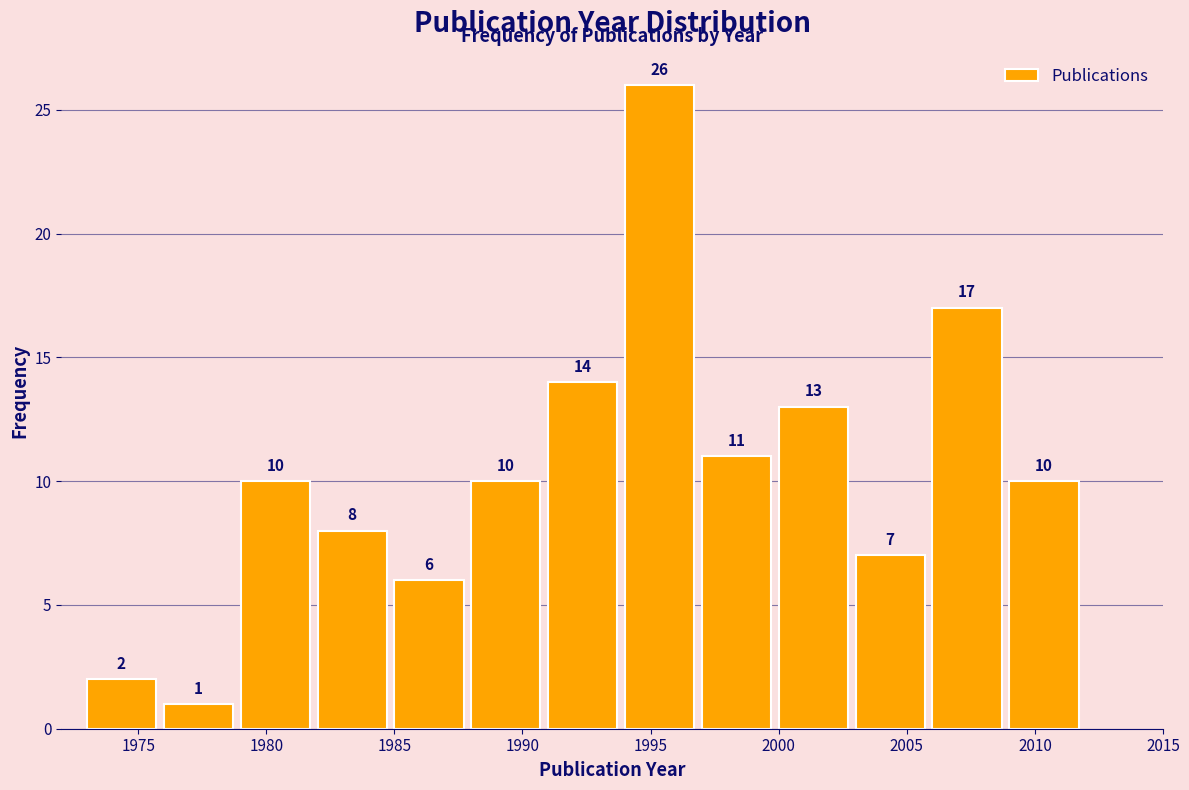

How tall is the bar that spans 1985 to 1988 on the x-axis?

6